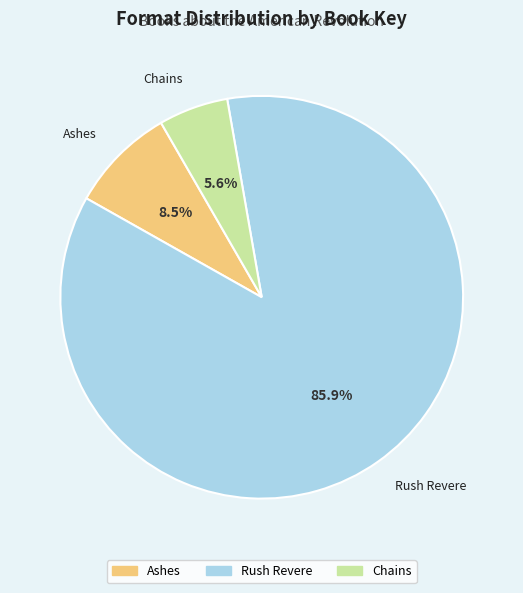

Is there a majority slice in this chart?

Yes